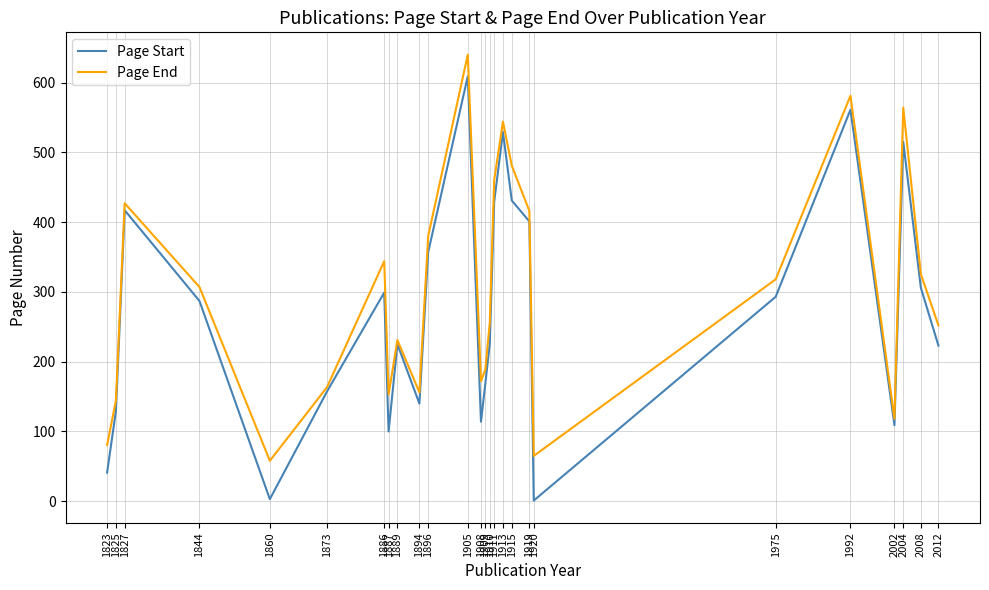

True or false: Page End and Page Start cross at least once.

False